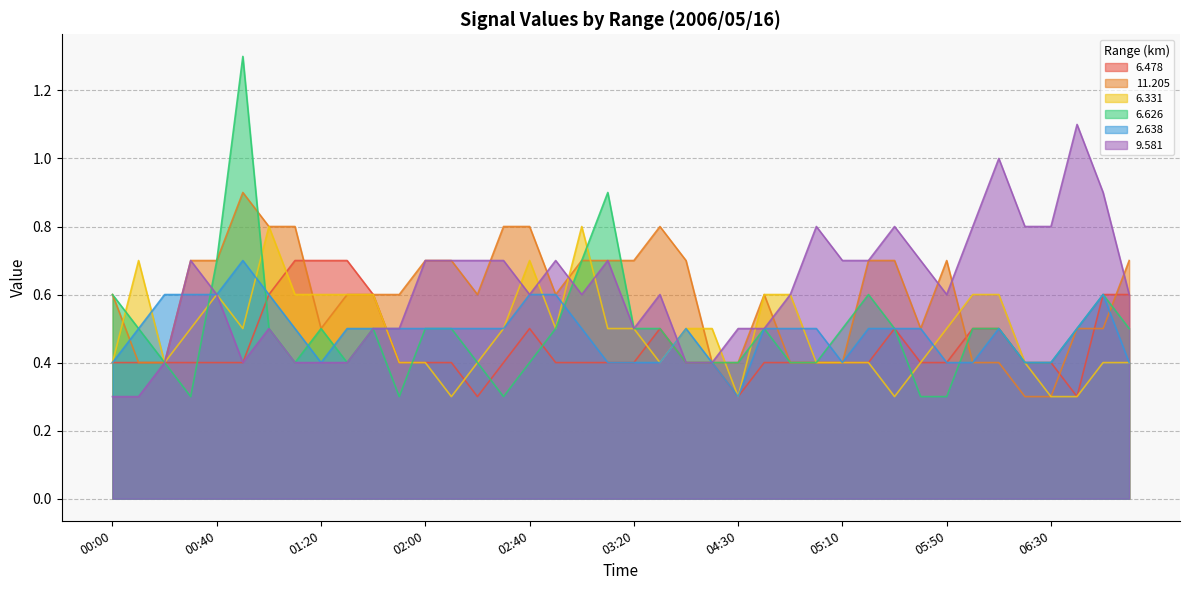

What is the greatest value displayed?

1.3